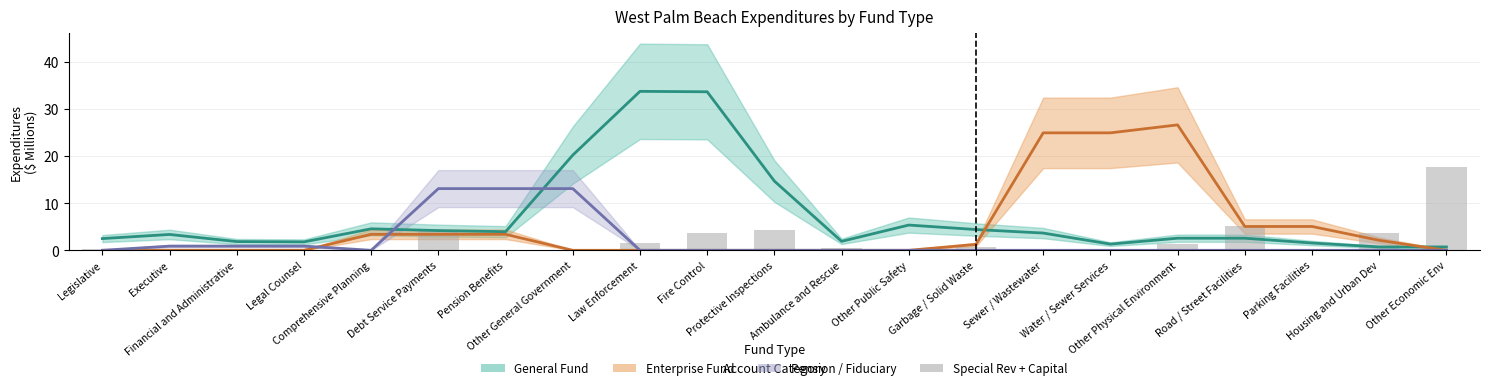

True or false: the data shows 0.7 at Ambulance and Rescue.

False